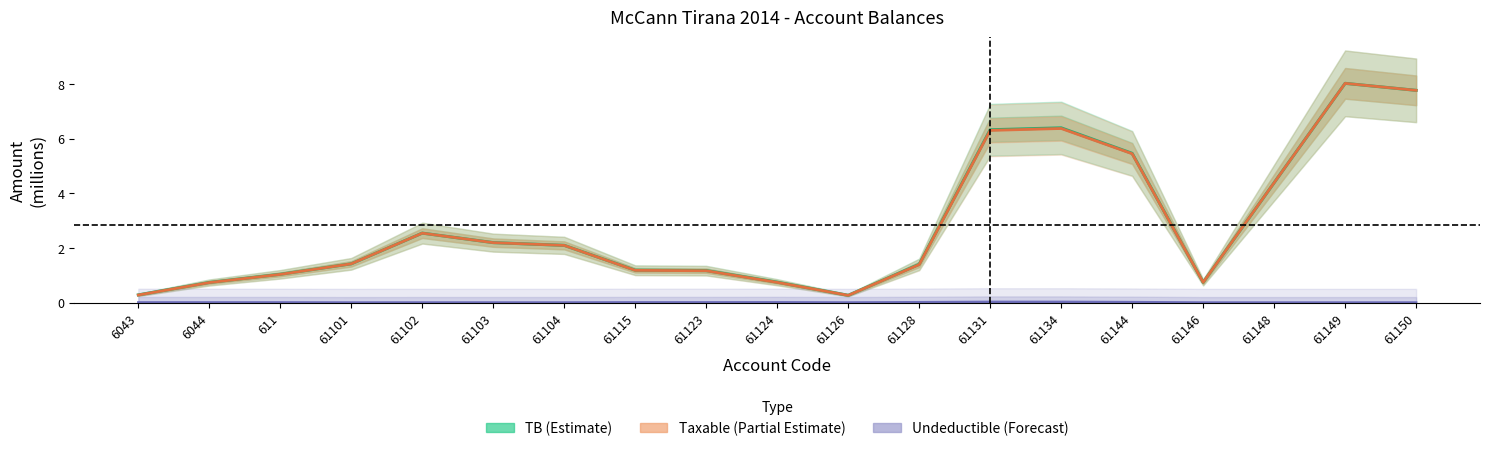

Which category has the highest value in the TB (Estimate) series?

61149